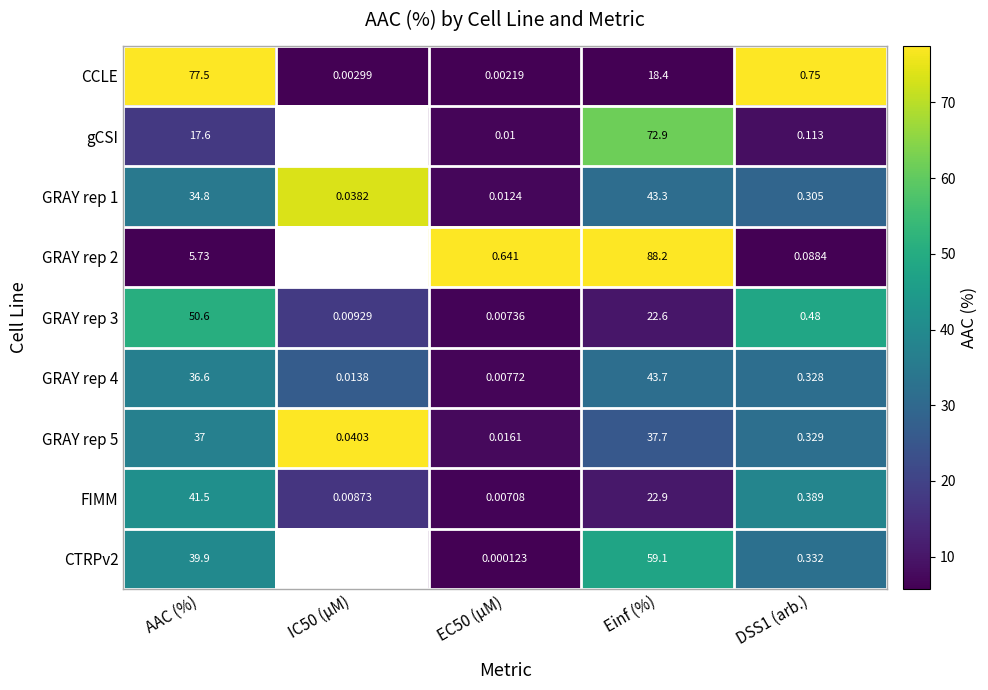

At which label is FIMM closest to 20?

Einf (%)